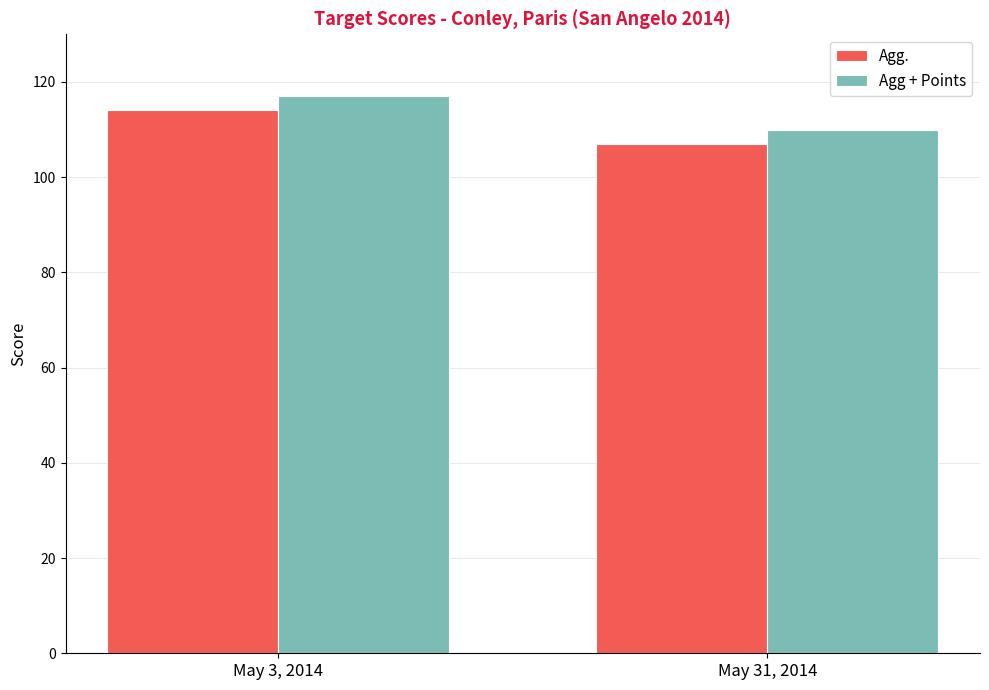

Rank the series at May 31, 2014 from highest to lowest value.

Agg + Points, Agg.